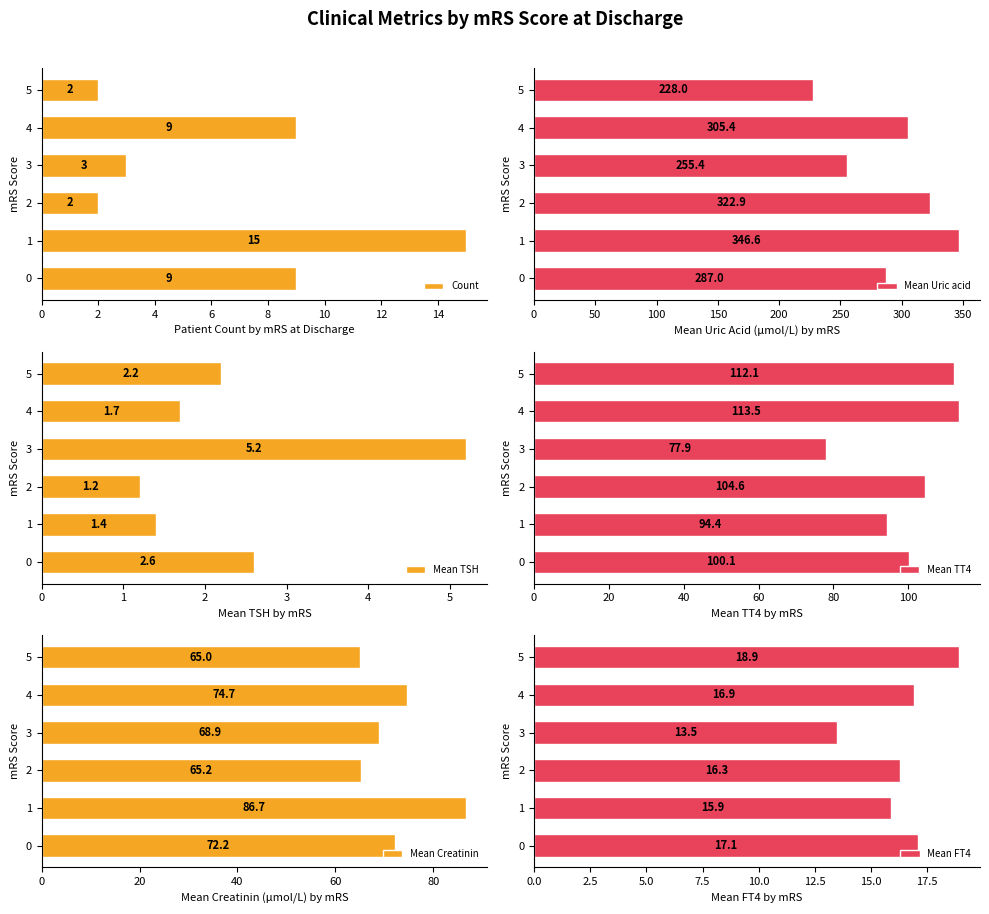

Which series has the largest range (max minus min)?

Mean Uric acid